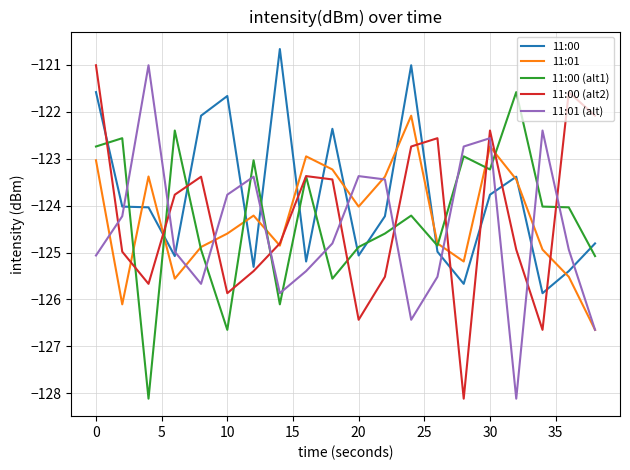

What is the minimum value shown in the chart?

-128.1